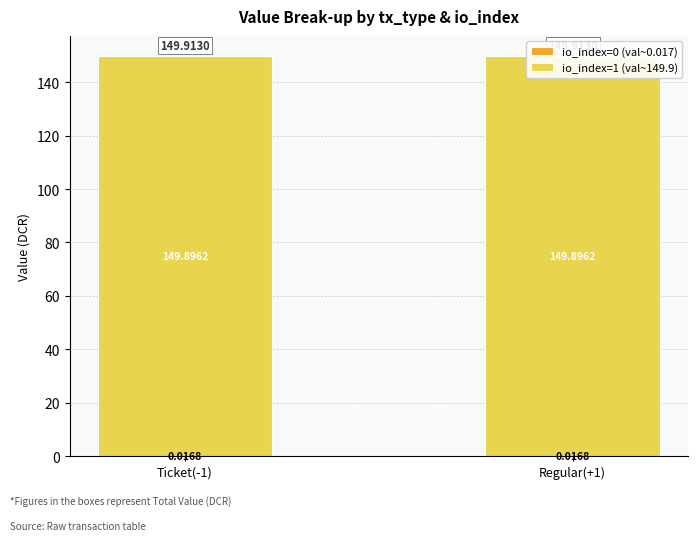

How many bars are there in each group?

2